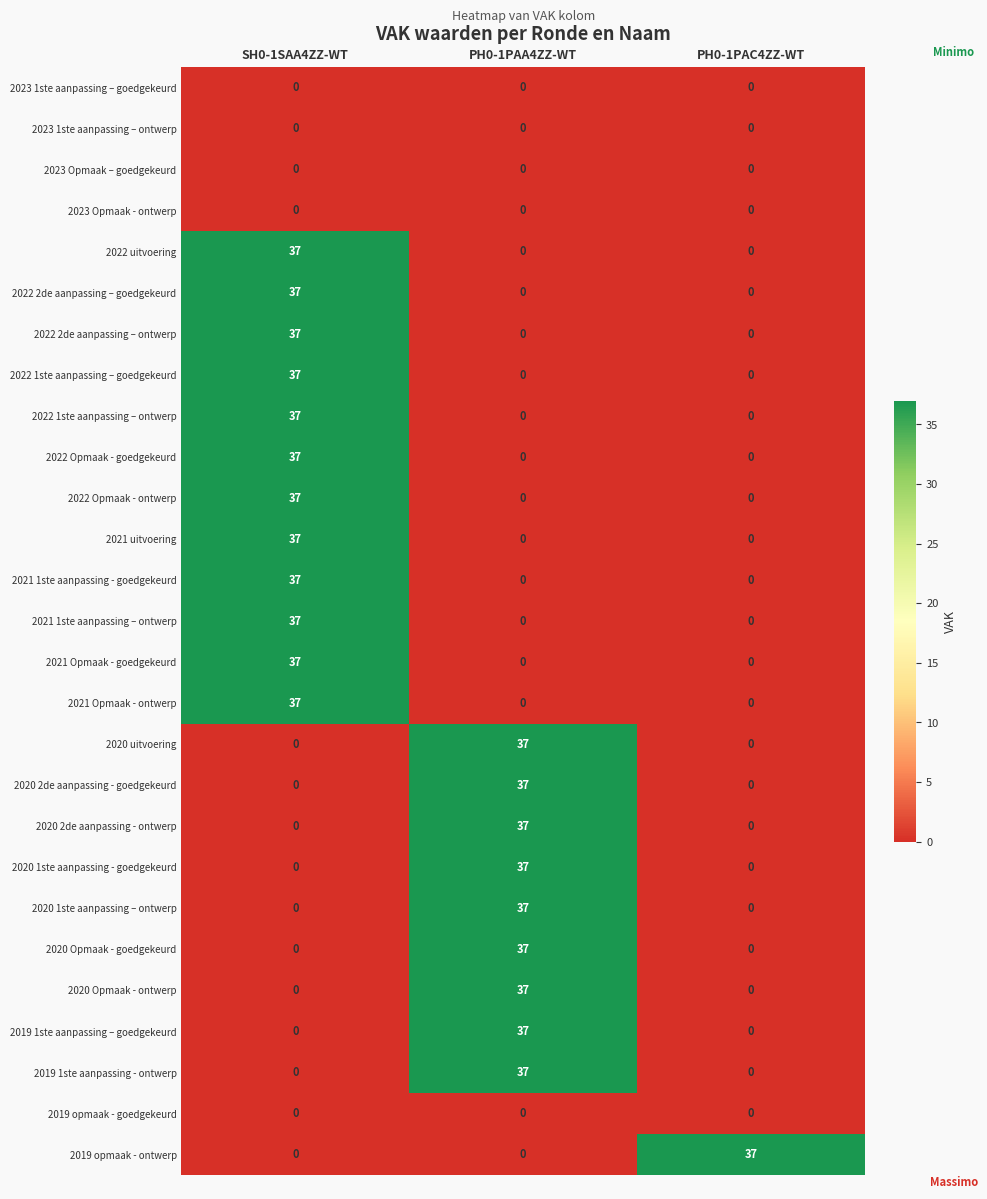

How many data points does each series have?

3